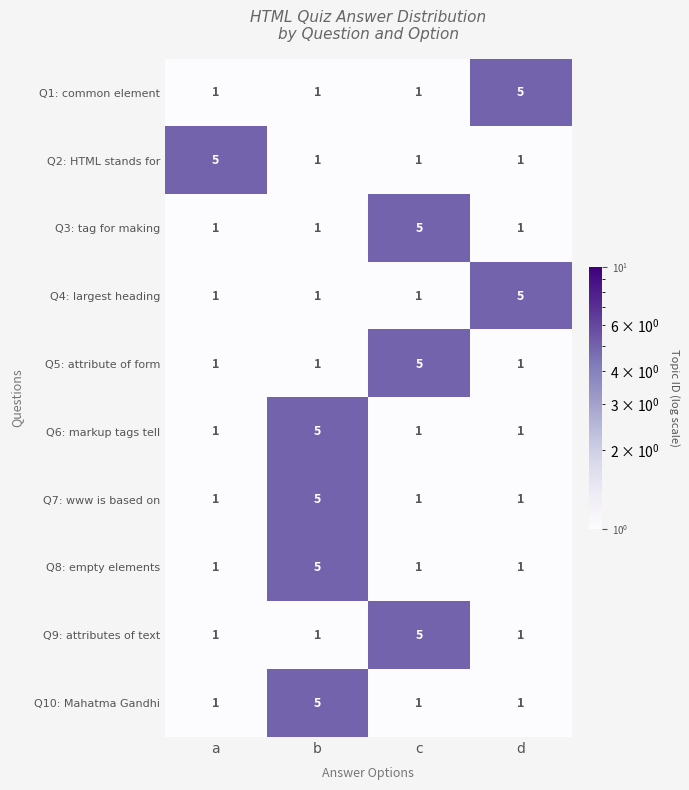

What is the sum of all Q9: attributes of text values?

8